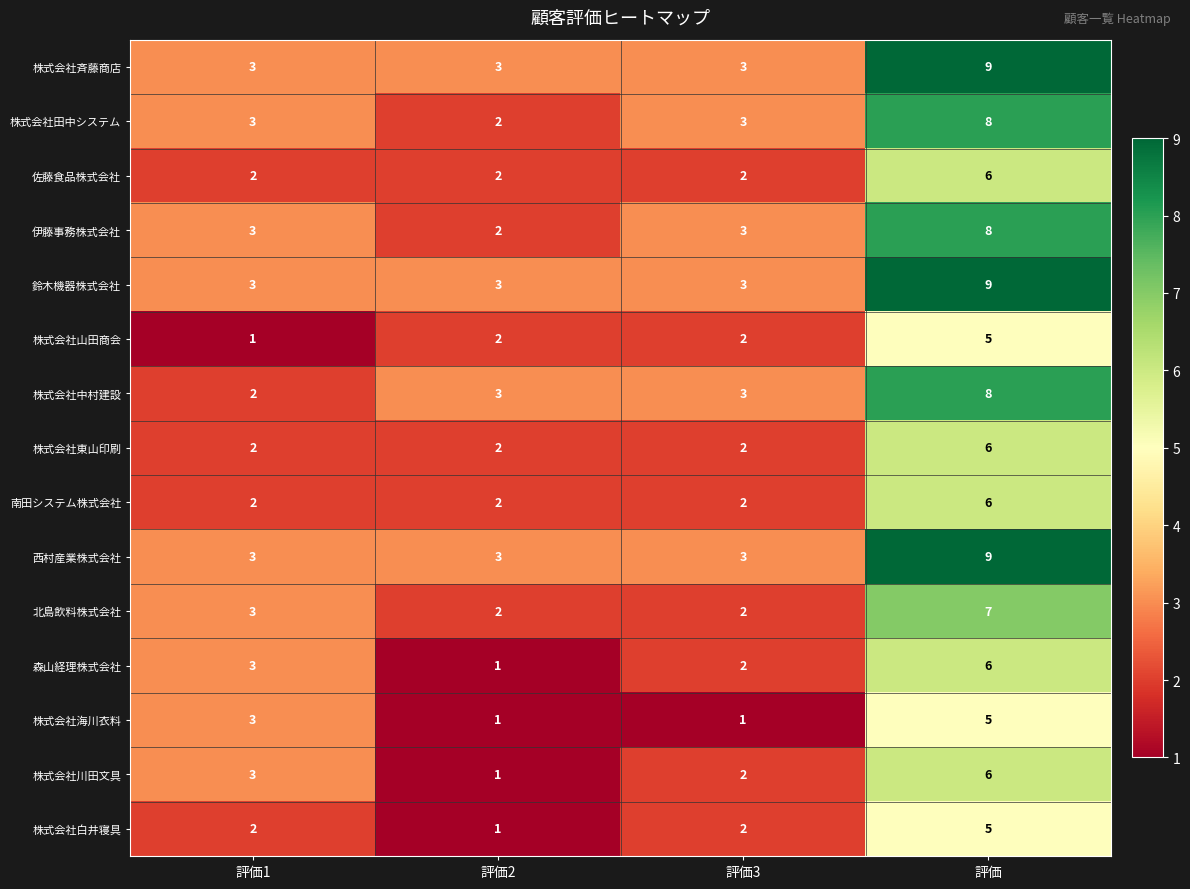

How many 株式会社斉藤商店 values are between 3 and 9?

4